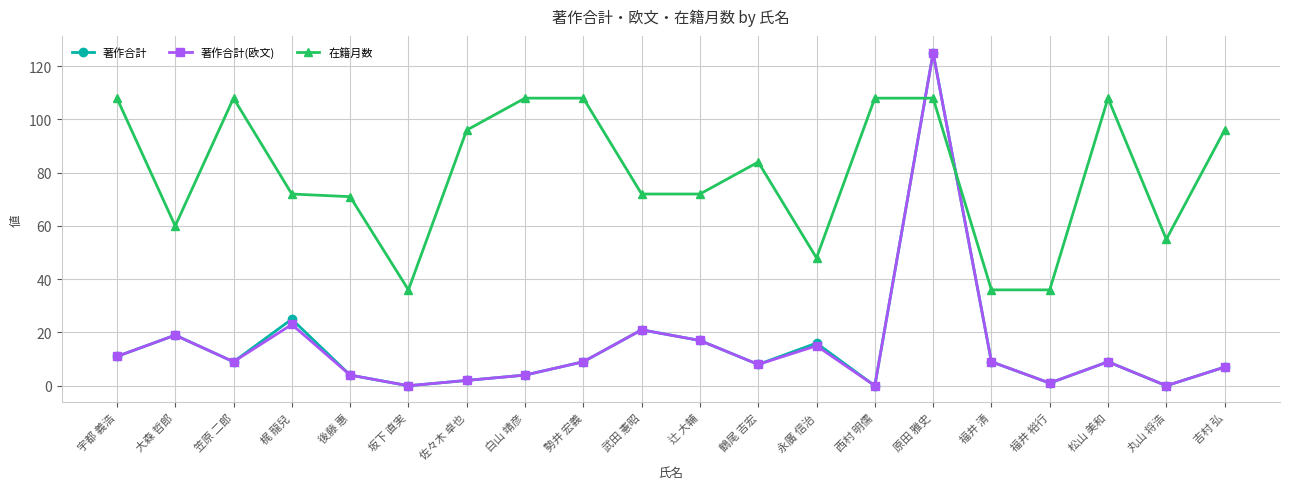

After their last crossing, which series has the higher values: 在籍月数 or 著作合計(欧文)?

在籍月数